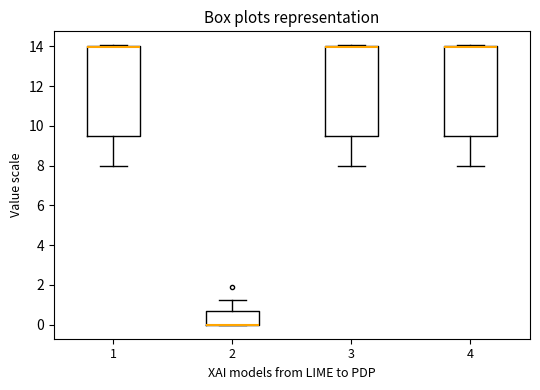

Reading left to right, transcribe this box plot: for each box, give where its median line is, the range the box spans, and where its two whiskers end, as read against the y-axis. The values are not printed on the chart, so give them approximately, as read against the axis.

1: median 14.0 (drawn on the box's upper edge), box 9.6 to 14.0, whiskers 8.0 to 14.0
2: median 0.0 (drawn on the box's lower edge), box 0.0 to 0.8, whiskers 0.0 to 1.2
3: median 14.0 (drawn on the box's upper edge), box 9.6 to 14.0, whiskers 8.0 to 14.0
4: median 14.0 (drawn on the box's upper edge), box 9.6 to 14.0, whiskers 8.0 to 14.0